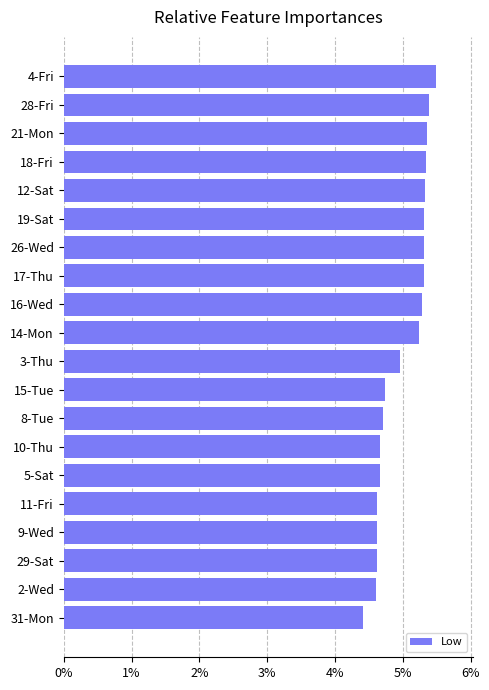

Does the chart contain any negative values?

No